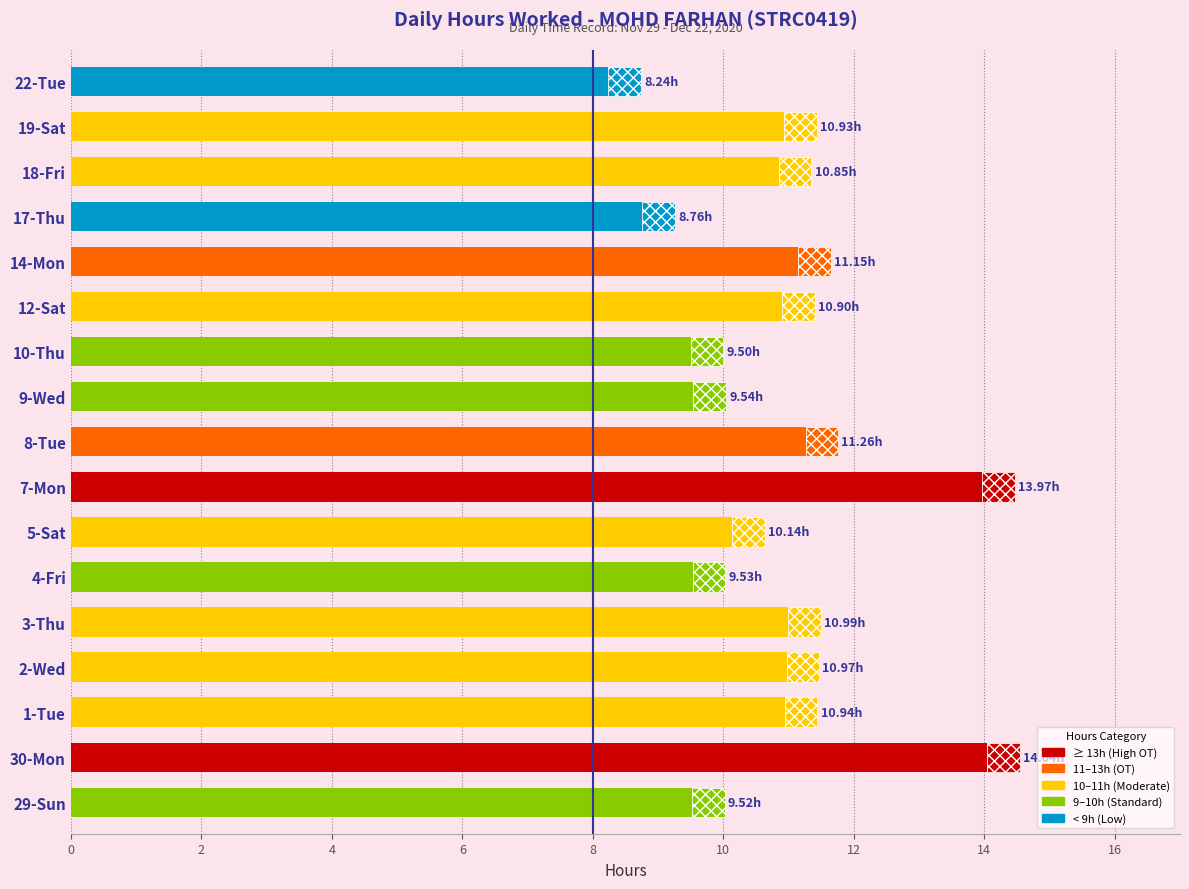

What is the difference between the second highest and minimum values?

5.7